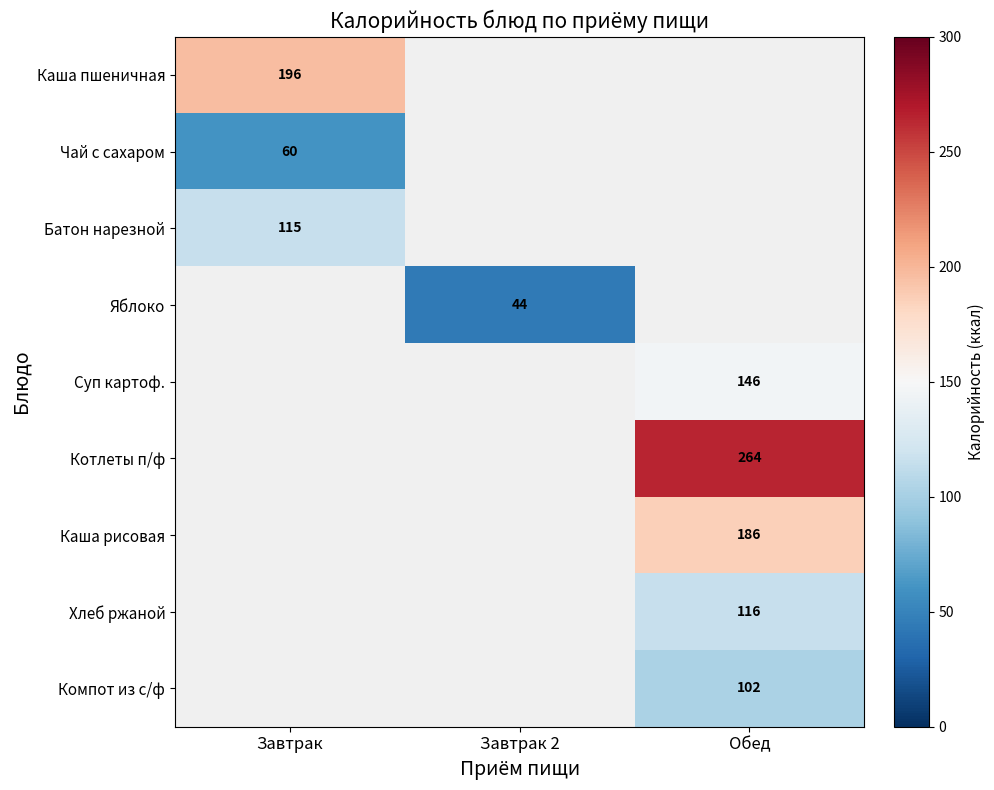

Is the value of Котлеты п/ф at Обед greater than the value of Компот из с/ф at Обед?

Yes